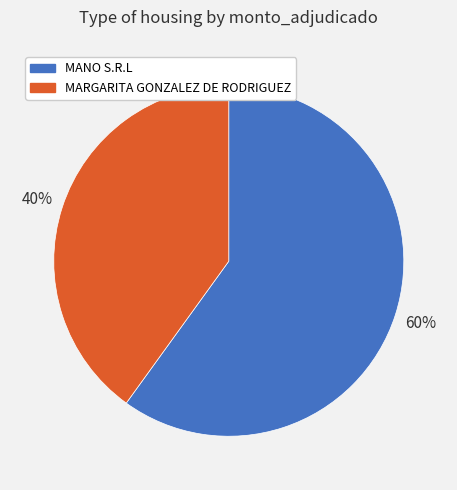

To the nearest percent, what is the difference between the largest and smallest slice percentages?

20%